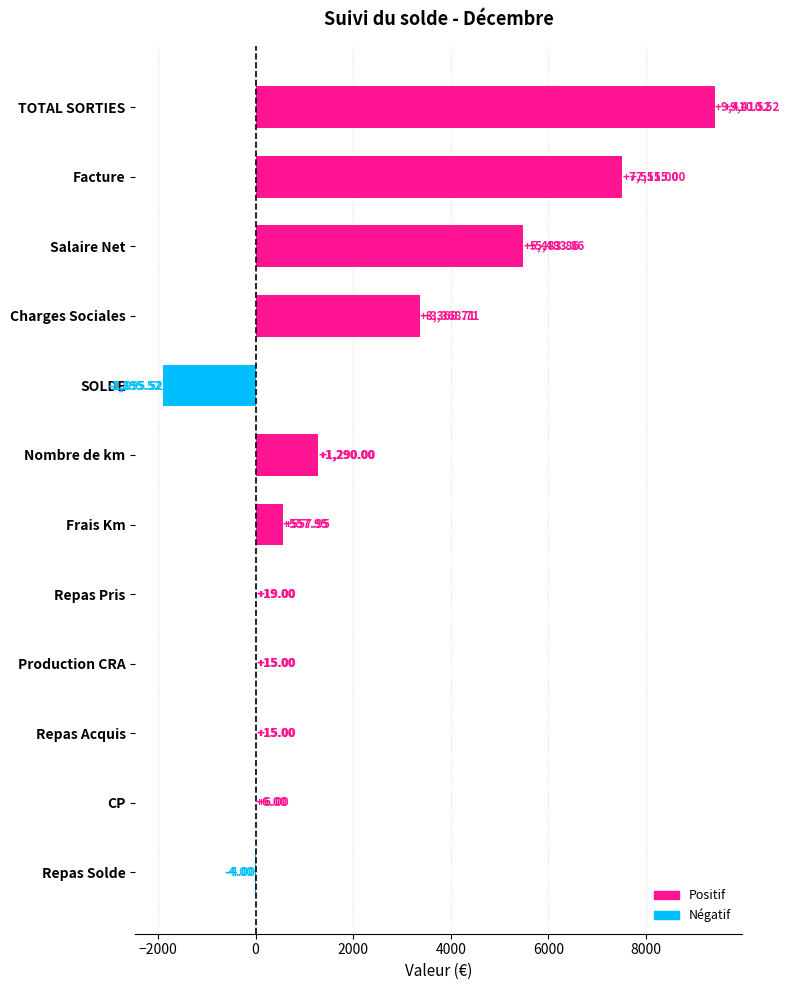

How many categories are shown in the chart?

12